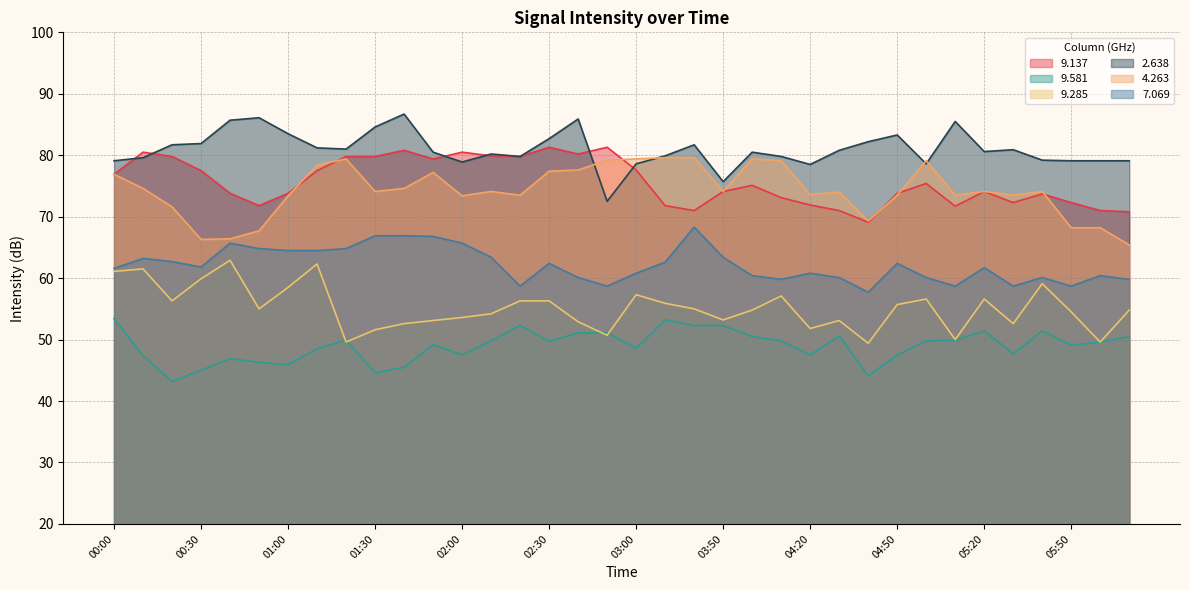

Reading right to left, extract all data points from this chart.

9.137: 70.8	71.0	72.3	73.7	72.3	74.1	71.7	75.4	73.8	69.1	71.0	71.9	73.1	75.1	74.1	71.0	71.8	77.6	81.3	80.2	81.3	79.8	79.9	80.5	79.4	80.8	79.8	79.8	77.5	73.8	71.8	73.8	77.5	79.8	80.5	76.9
9.581: 50.5	49.6	49.1	51.4	47.7	51.4	49.9	49.8	47.5	44.1	50.6	47.5	49.8	50.5	52.3	52.3	53.2	48.6	51.1	51.1	49.7	52.3	49.8	47.5	49.2	45.5	44.6	49.9	48.5	45.9	46.3	46.9	45.0	43.2	47.4	53.4
9.285: 54.8	49.6	54.5	59.1	52.6	56.6	50.0	56.6	55.7	49.4	53.1	51.8	57.1	54.8	53.2	55.0	55.9	57.3	50.7	52.9	56.3	56.3	54.2	53.6	53.1	52.6	51.6	49.6	62.3	58.5	55.0	62.9	59.9	56.3	61.5	61.1
2.638: 79.1	79.1	79.1	79.2	80.9	80.6	85.5	78.6	83.3	82.2	80.8	78.5	79.8	80.5	75.7	81.7	79.9	78.6	72.5	85.9	82.7	79.8	80.2	78.9	80.5	86.7	84.6	81.0	81.2	83.5	86.1	85.7	81.9	81.7	79.6	79.1
4.263: 65.4	68.2	68.2	74.1	73.5	74.1	73.5	79.1	73.5	69.3	74.0	73.6	79.1	79.4	74.1	79.6	79.6	79.4	79.2	77.6	77.4	73.5	74.1	73.4	77.2	74.6	74.1	79.4	78.4	73.4	67.7	66.4	66.3	71.6	74.6	76.9
7.069: 59.8	60.4	58.7	60.1	58.7	61.7	58.7	60.1	62.4	57.7	60.1	60.8	59.8	60.4	63.4	68.3	62.6	60.8	58.7	60.1	62.4	58.7	63.4	65.7	66.8	66.9	66.9	64.8	64.5	64.5	64.8	65.7	61.8	62.7	63.2	61.6